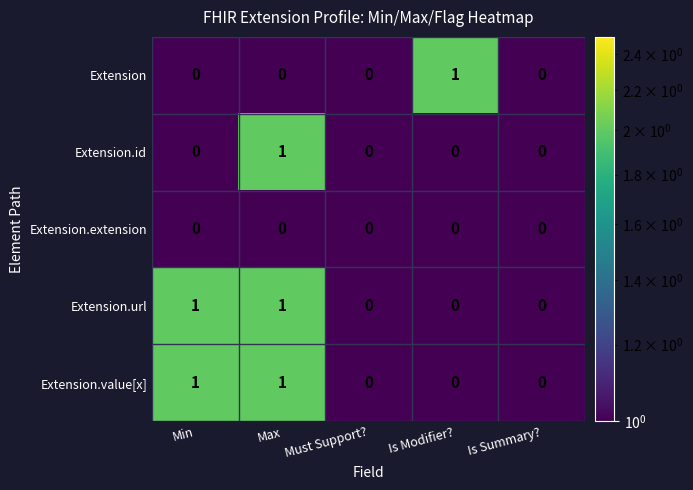

At which category is the sum across all series the highest?

Max